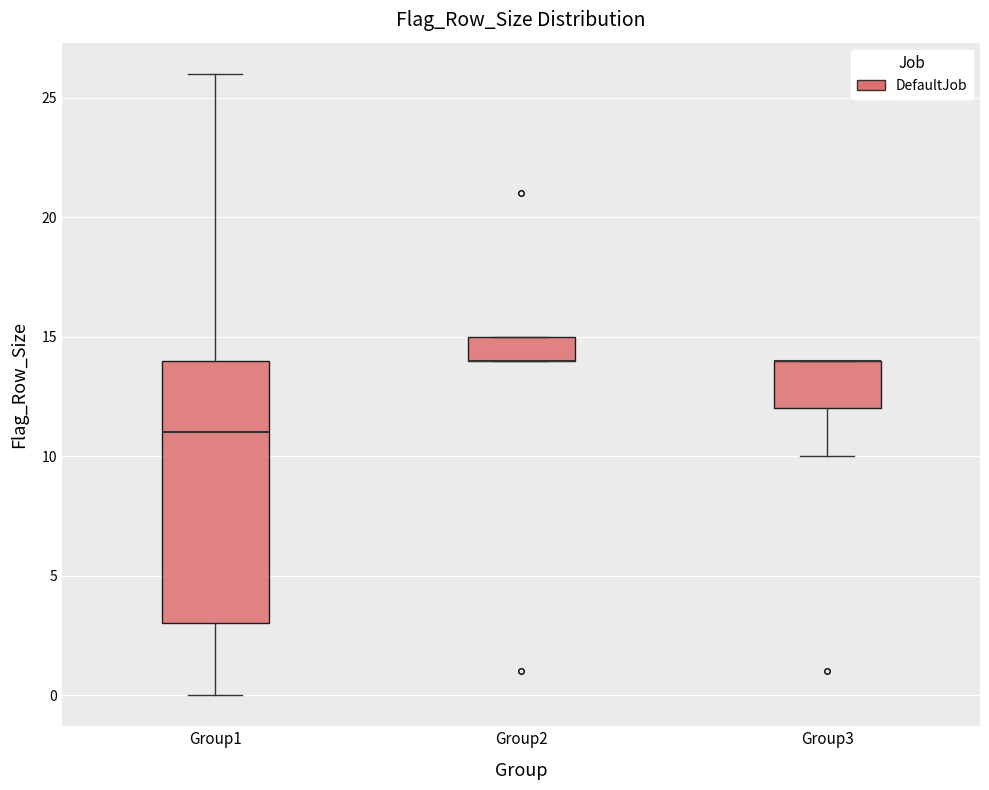

Which box is the tallest, from its lower edge to its upper edge?

Group1